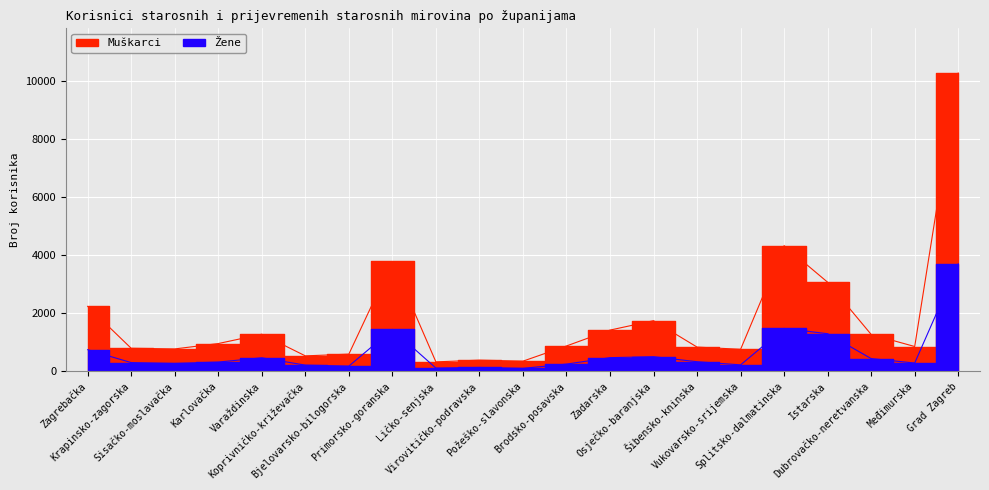

What is the average value of the Muškarci series?

1787